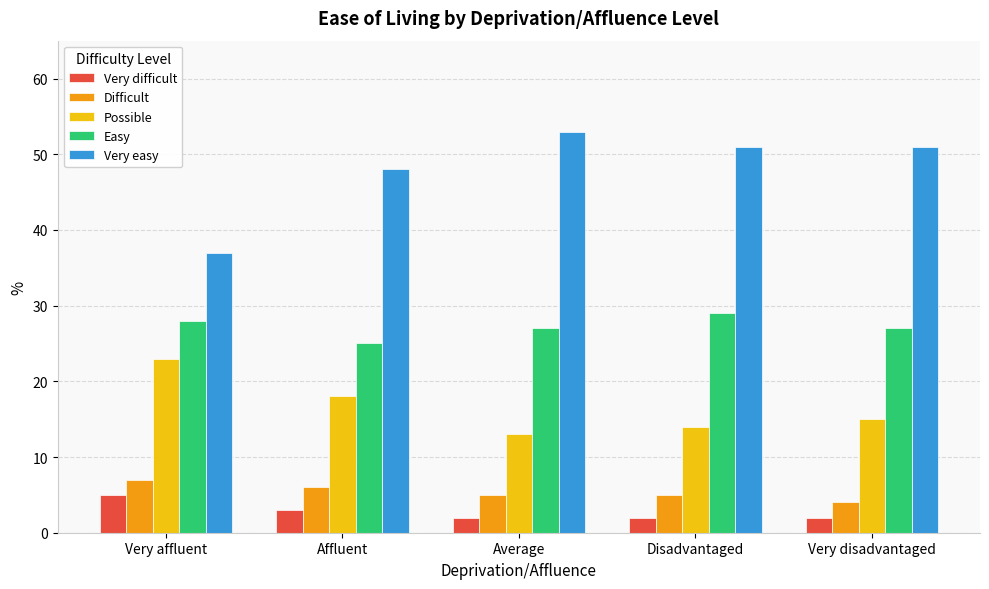

At which label is Very difficult closest to 3?

Affluent